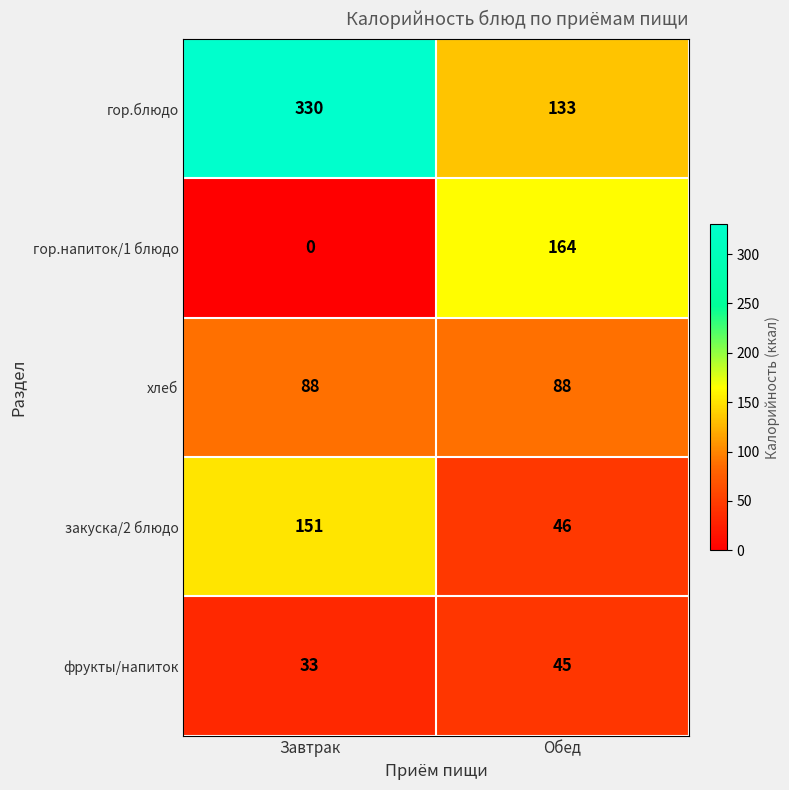

Reading left to right, what are all the values shown in this chart?

гор.блюдо: 330	133
гор.напиток/1 блюдо: 0	164
хлеб: 88	88
закуска/2 блюдо: 151	46
фрукты/напиток: 33	45